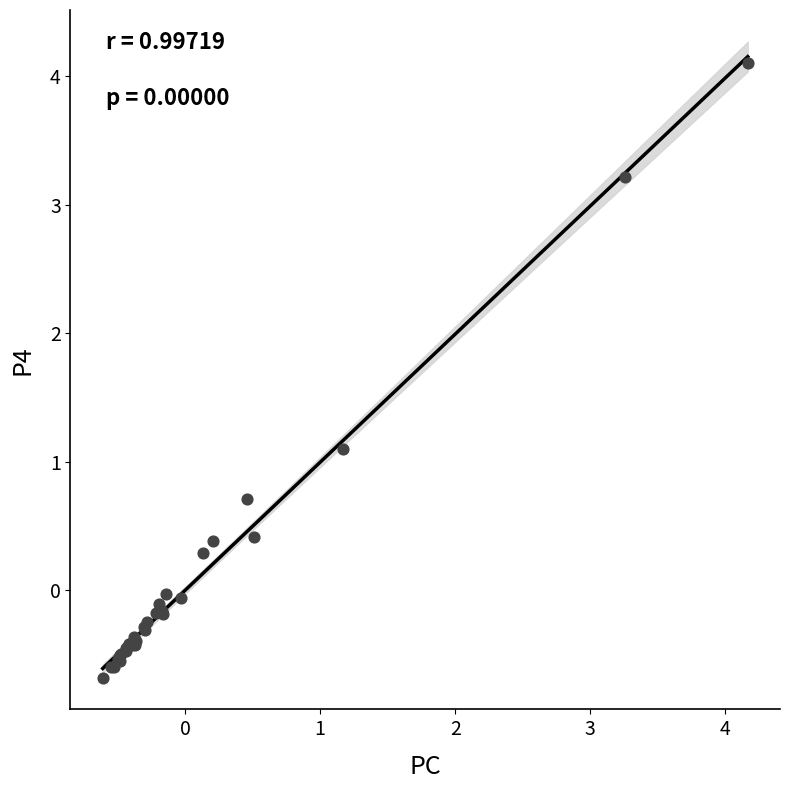

What Y value in the scatter plot is closest to 1?

1.1